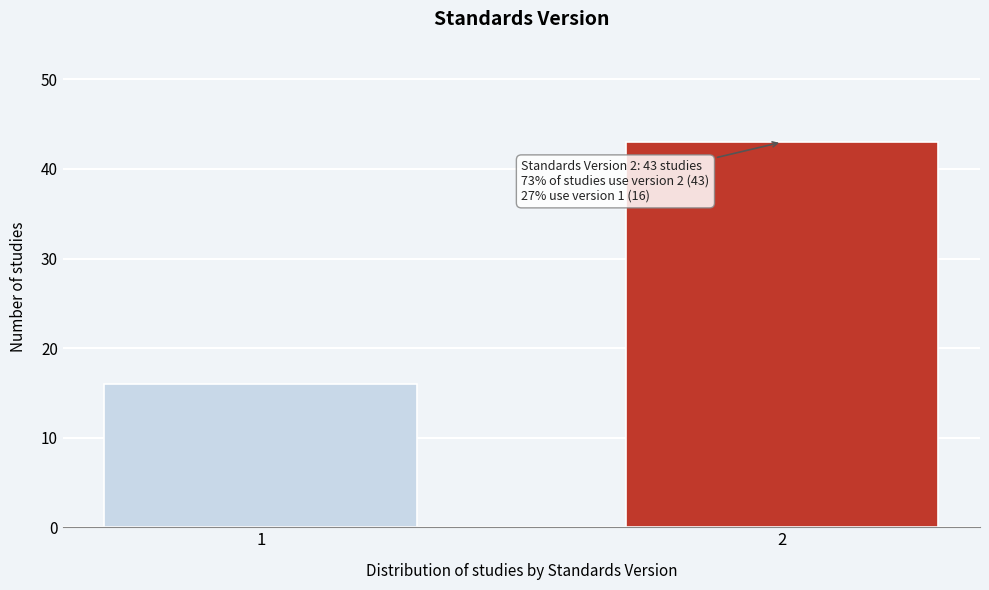

Reading left to right, what are all the values shown in this chart?

16	43